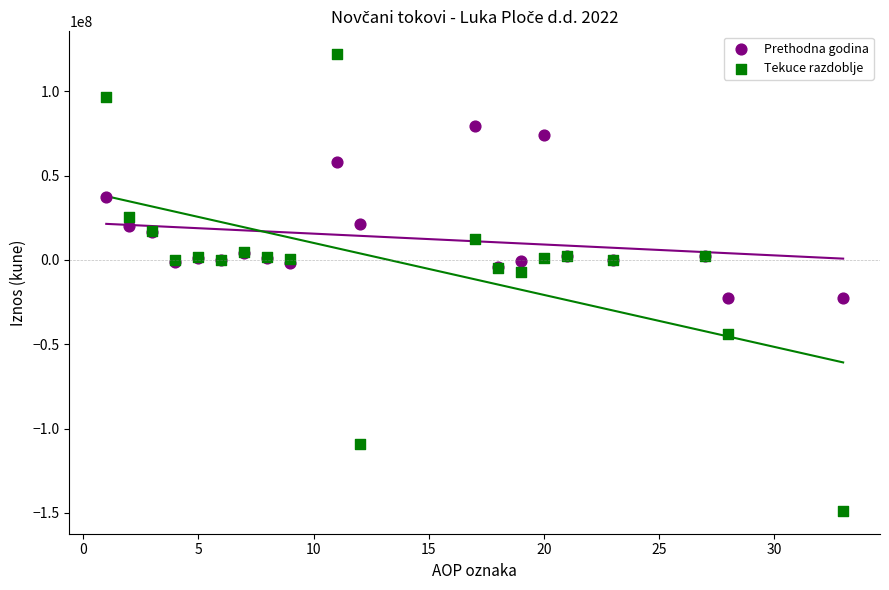

Which series reaches the maximum Y coordinate?

Tekuce razdoblje